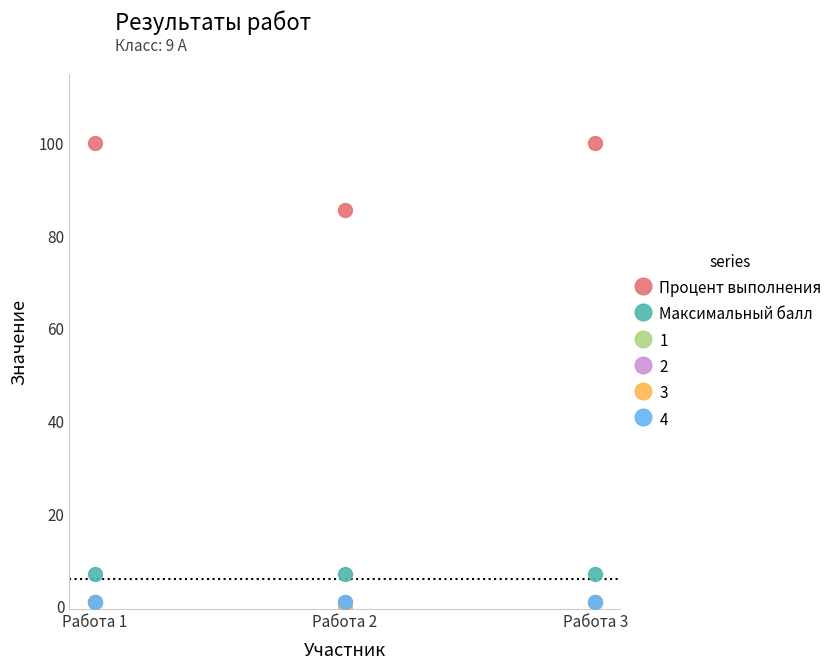

Is this an area chart (filled region under the line)?

No